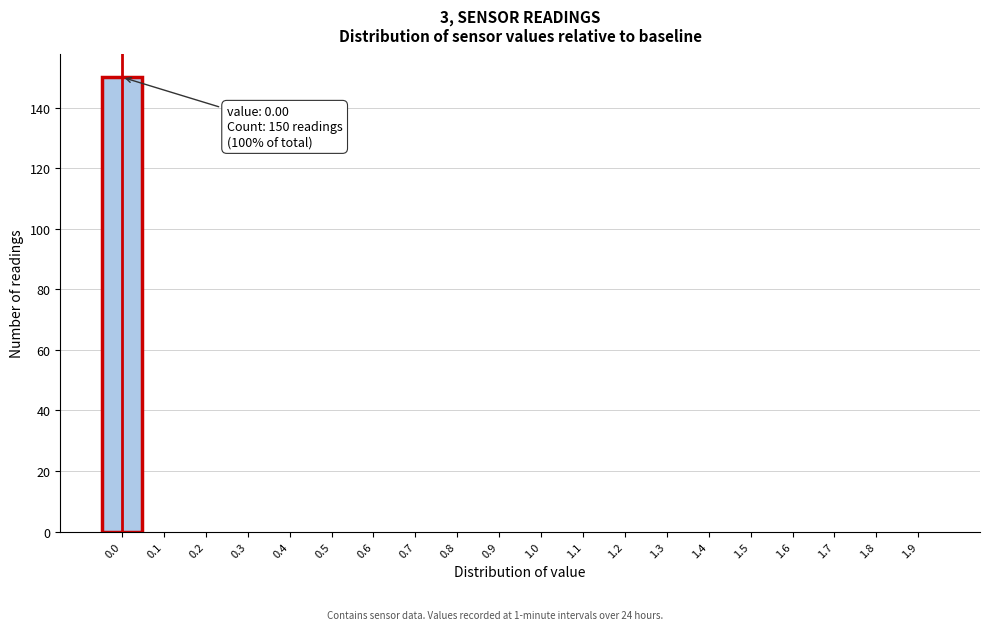

Which range on the x-axis has the tallest bar?

-0.05 to 0.05